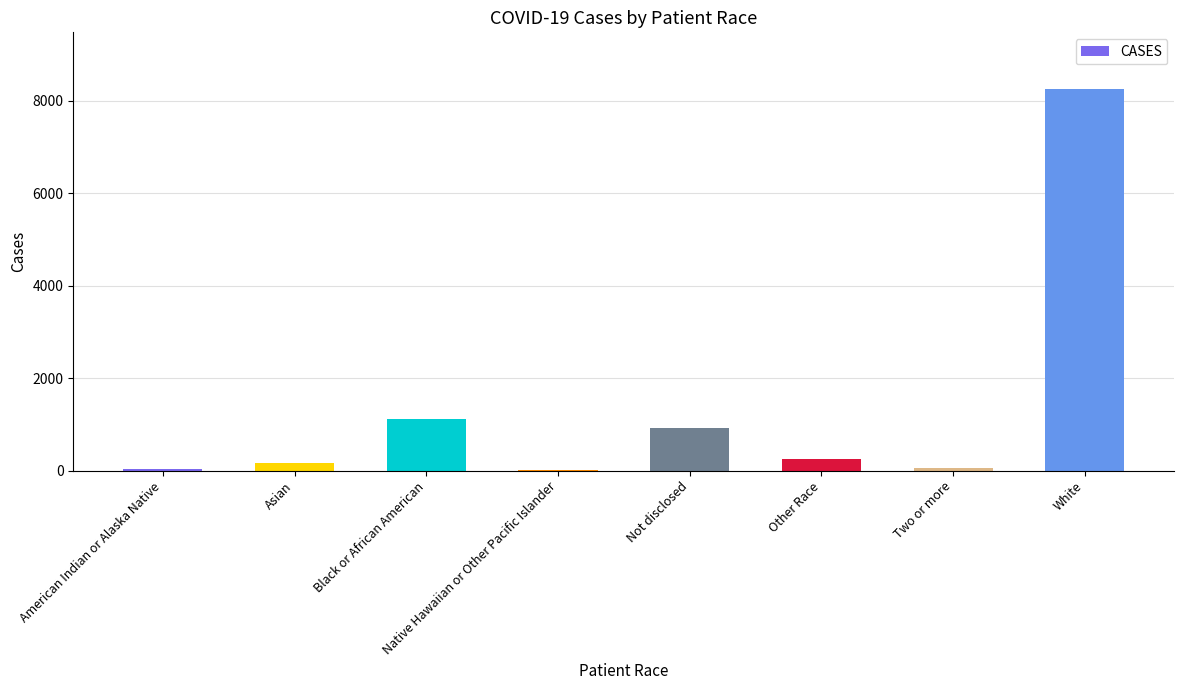

At which category does the chart reach its peak across all series?

White